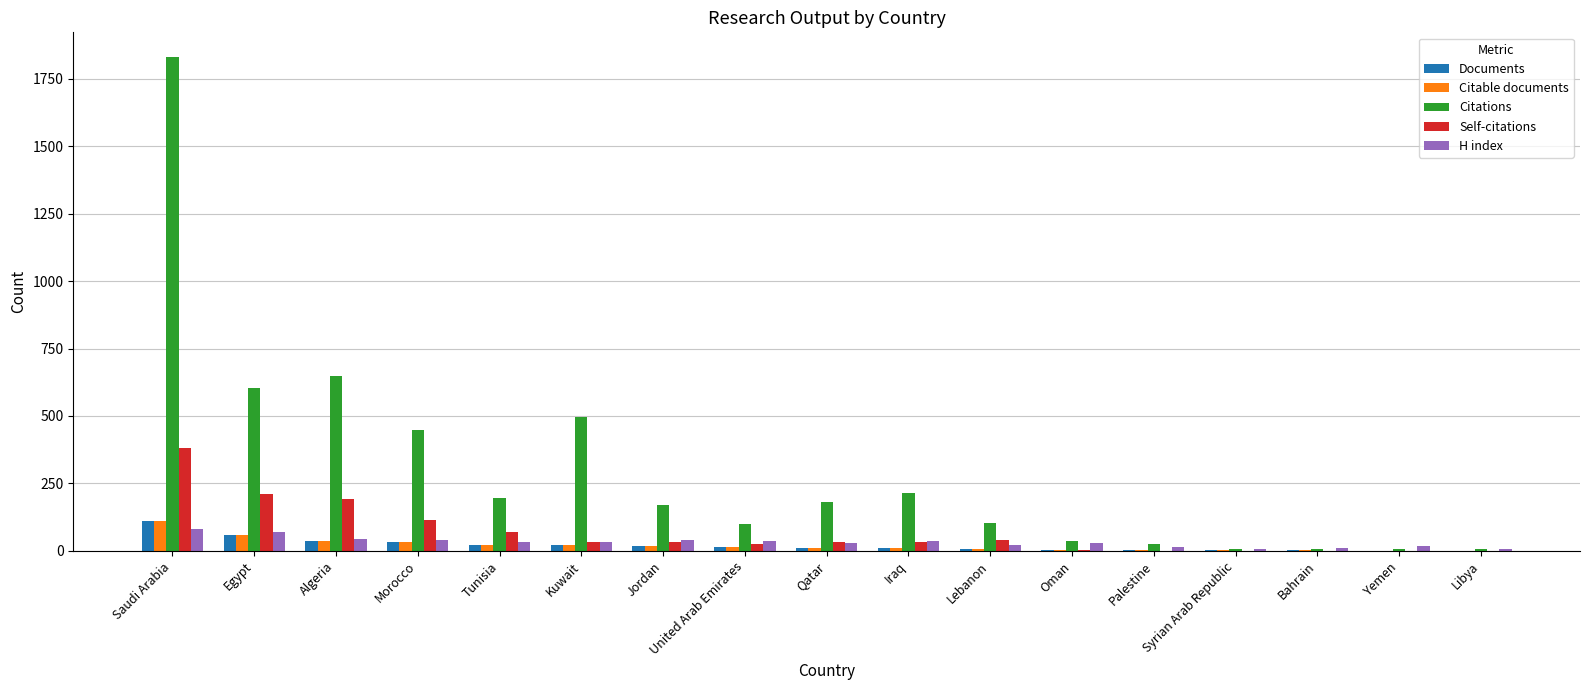

What is the spread (max minus min) of values at Tunisia?

172